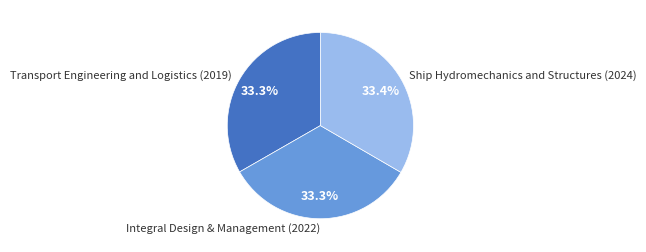

How many slices are in this pie chart?

3